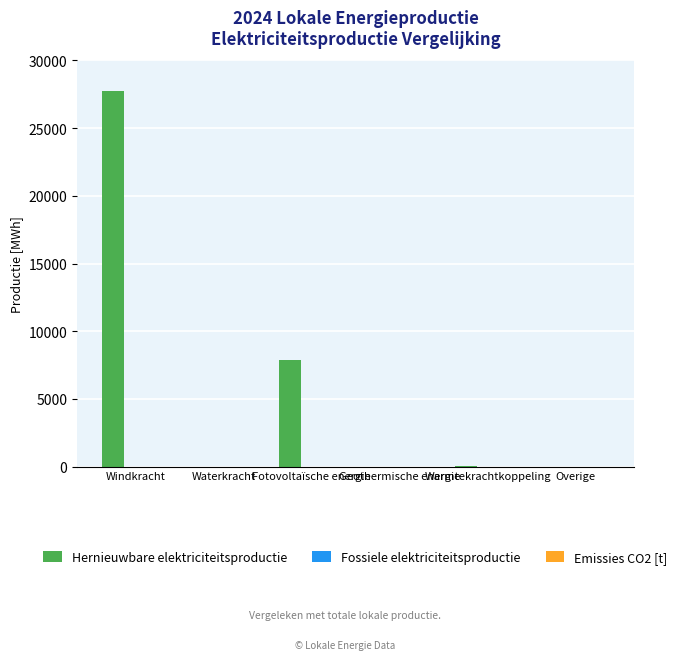

What is the maximum value shown in the chart?

27731.4